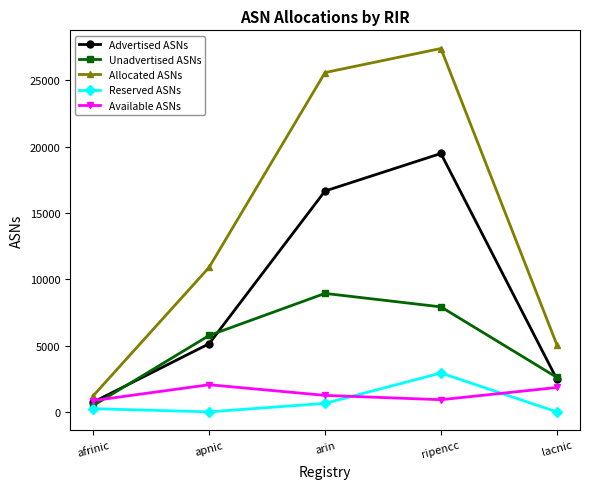

Is it true that Allocated ASNs equals 25594 at arin?

True